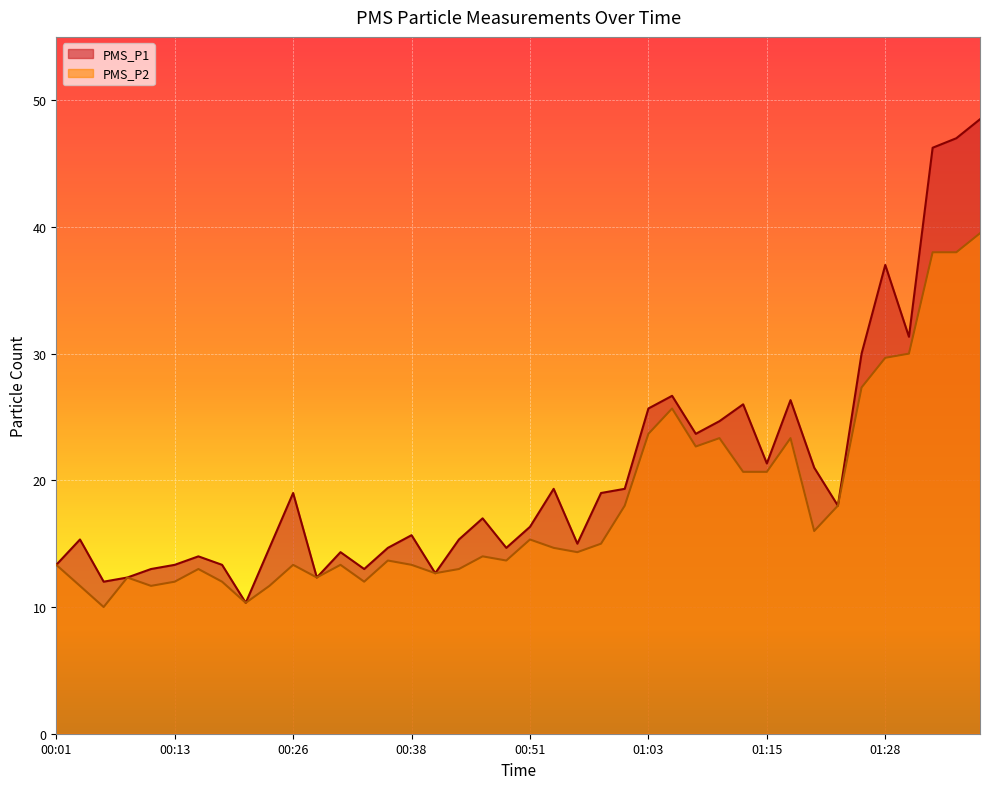

Reading right to left, list all the values displayed in this chart.

PMS_P1: 01:38=48.5	01:36=47.0	01:33=46.2	01:31=31.3	01:28=37.0	01:26=30.0	01:23=18.0	01:20=21.0	01:18=26.3	01:15=21.3	01:13=26.0	01:10=24.7	01:08=23.7	01:05=26.7	01:03=25.7	01:01=19.3	00:58=19.0	00:56=15.0	00:53=19.3	00:51=16.3	00:48=14.7	00:45=17.0	00:43=15.3	00:41=12.7	00:38=15.7	00:36=14.7	00:33=13.0	00:31=14.3	00:28=12.3	00:26=19.0	00:23=14.7	00:21=10.3	00:18=13.3	00:16=14.0	00:13=13.3	00:11=13.0	00:08=12.3	00:06=12.0	00:03=15.3	00:01=13.3
PMS_P2: 01:38=39.5	01:36=38.0	01:33=38.0	01:31=30.0	01:28=29.7	01:26=27.3	01:23=18.0	01:20=16.0	01:18=23.3	01:15=20.7	01:13=20.7	01:10=23.3	01:08=22.7	01:05=25.7	01:03=23.7	01:01=18.0	00:58=15.0	00:56=14.3	00:53=14.7	00:51=15.3	00:48=13.7	00:45=14.0	00:43=13.0	00:41=12.7	00:38=13.3	00:36=13.7	00:33=12.0	00:31=13.3	00:28=12.3	00:26=13.3	00:23=11.7	00:21=10.3	00:18=12.0	00:16=13.0	00:13=12.0	00:11=11.7	00:08=12.3	00:06=10.0	00:03=11.7	00:01=13.3